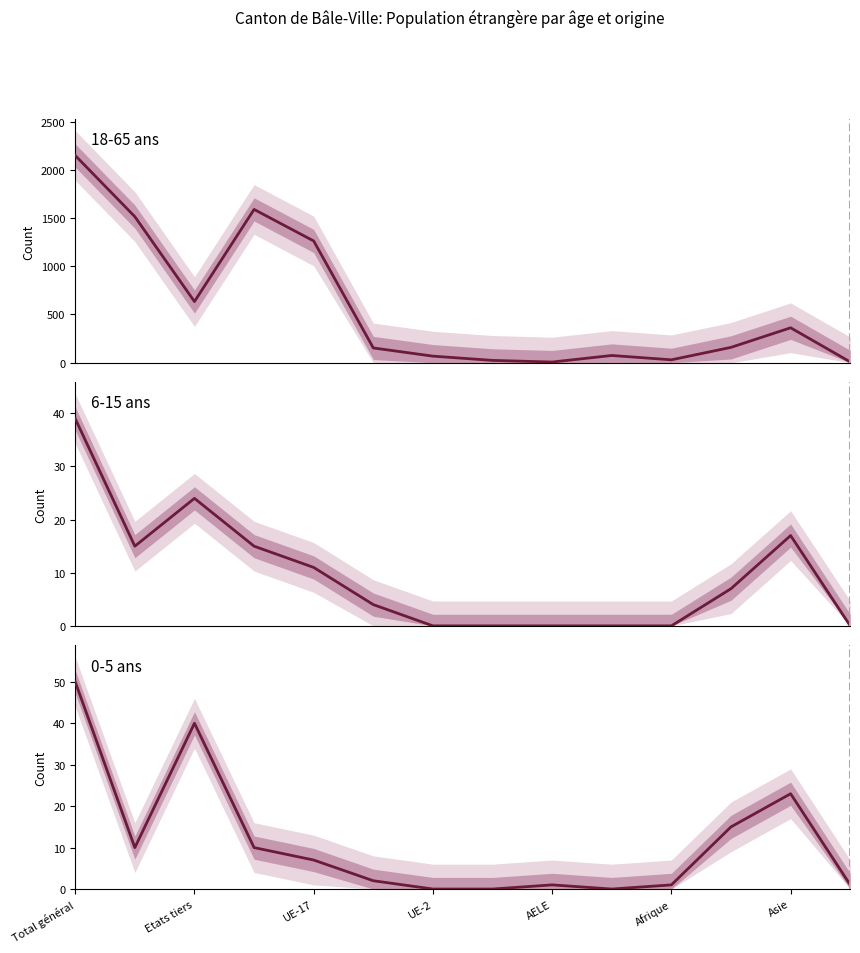

What are all the series names shown in the legend?

18-65 ans (Total), 6-15 ans (Total), 0-5 ans (Total)